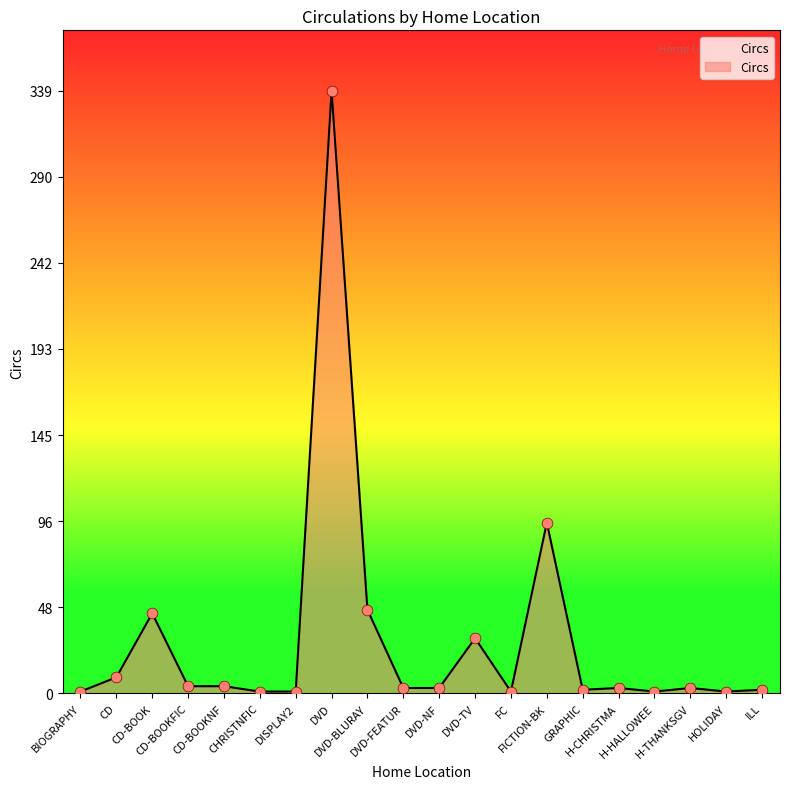

Which has a higher value, DVD or FC?

DVD